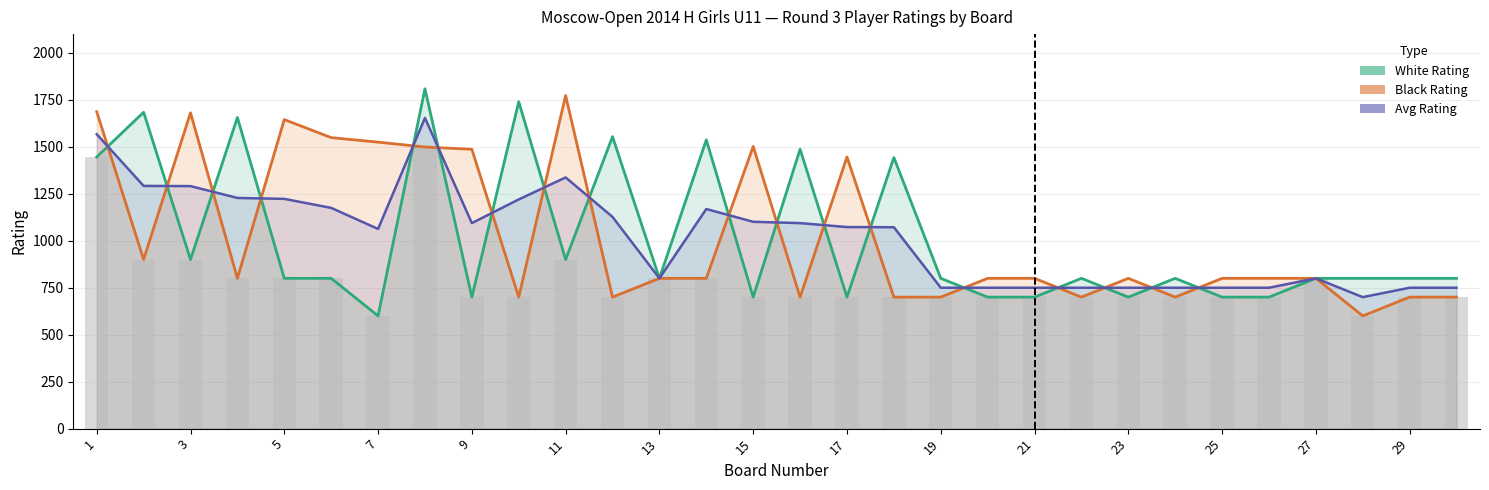

What is the minimum value shown in the chart?

600